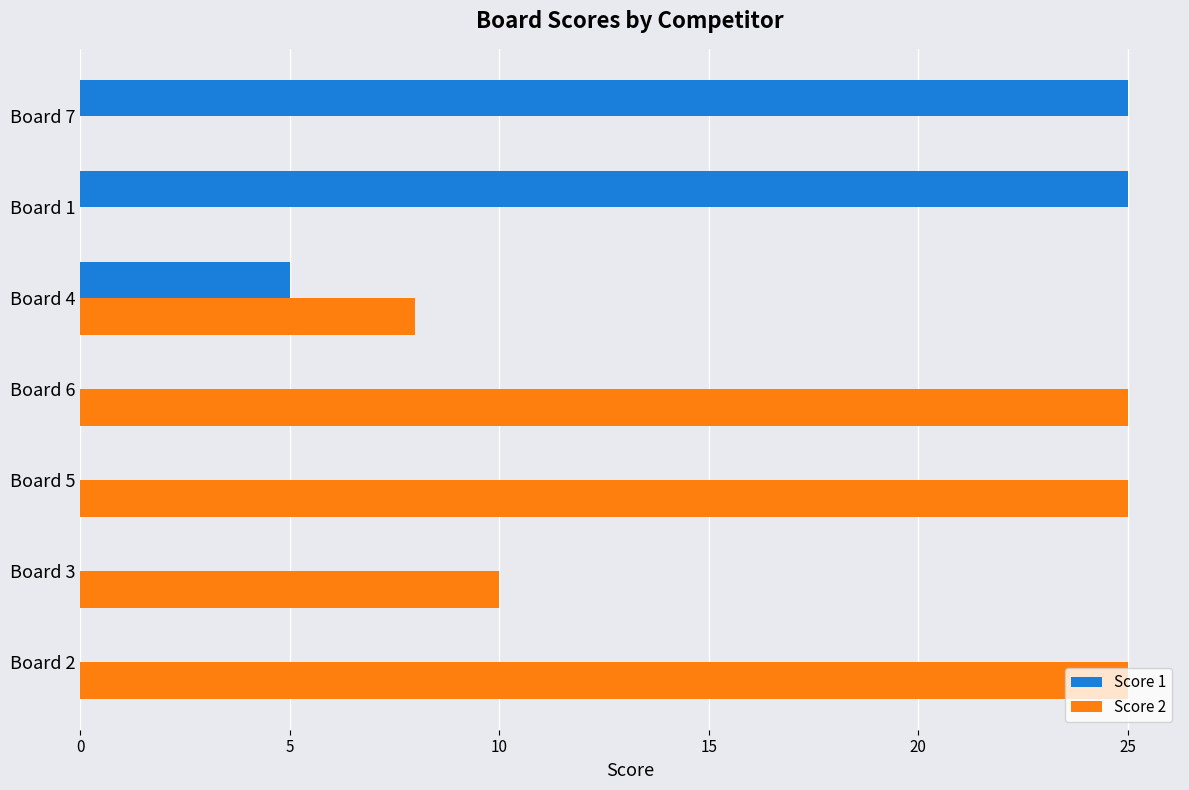

Which series has the largest total across all categories?

Score 2